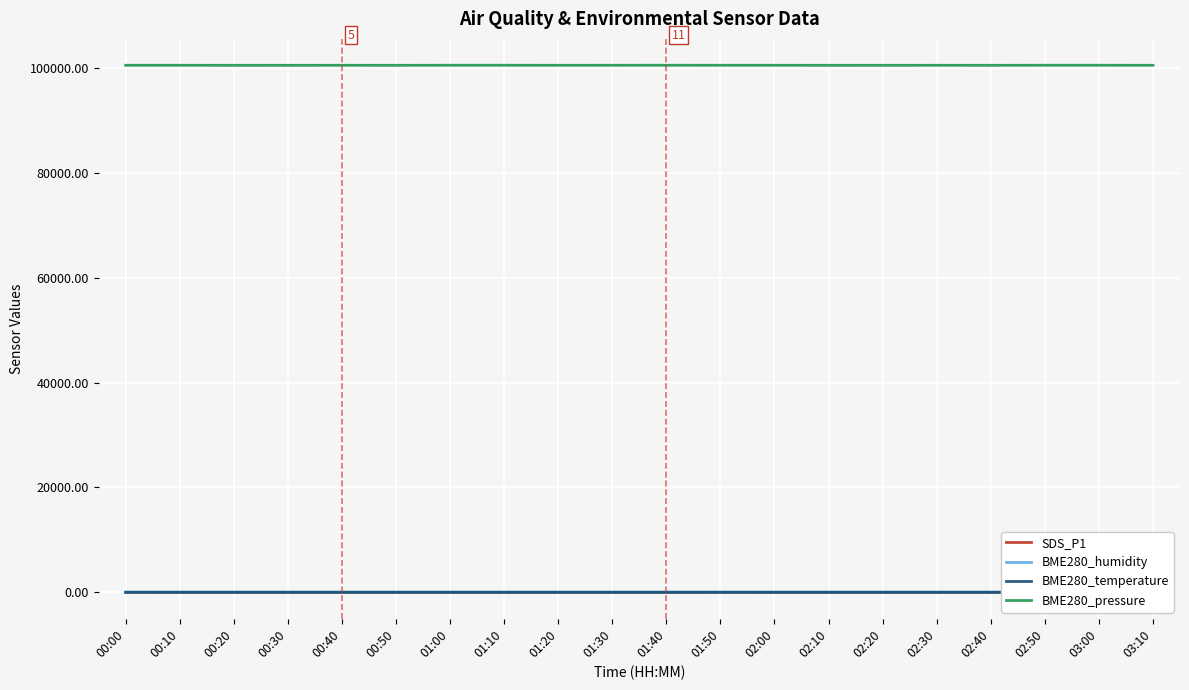

How many series are shown in this chart?

4